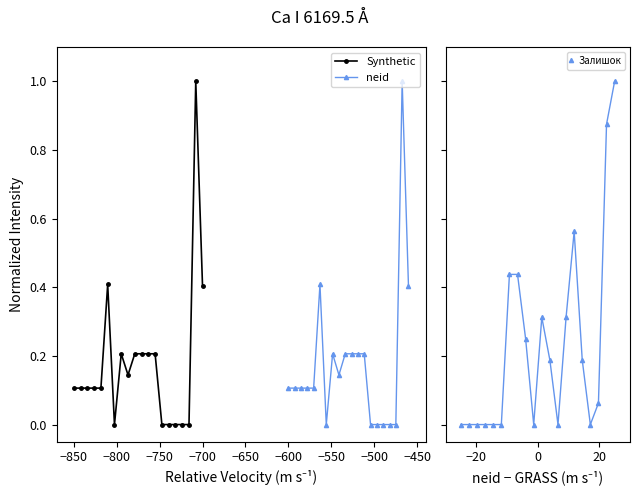

True or false: neid and Synthetic cross at least once.

False